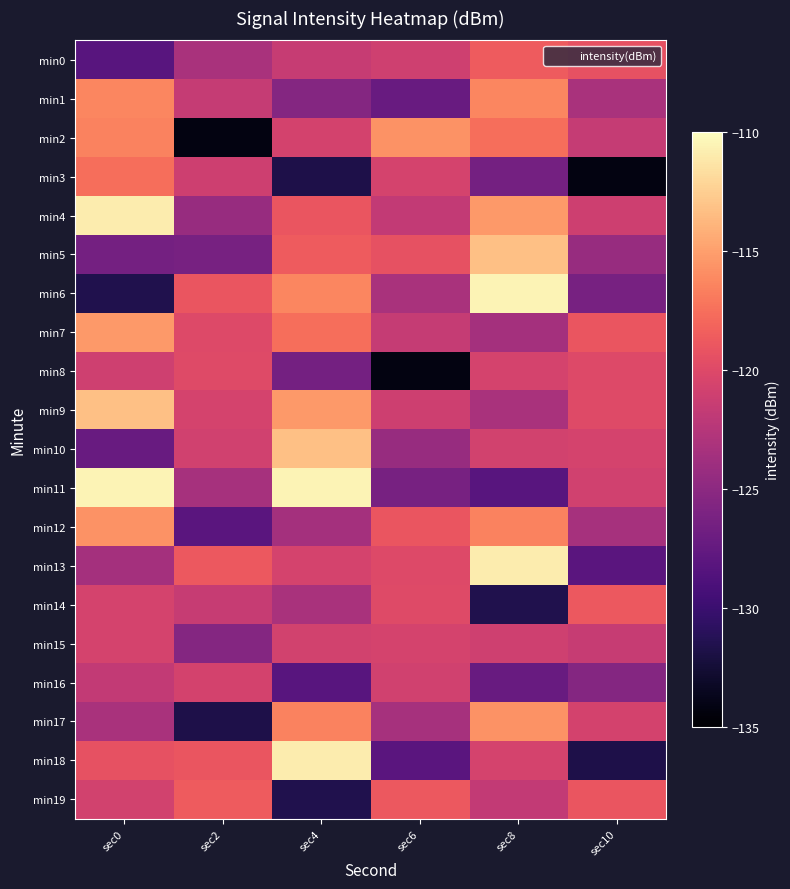

At which category is the sum across all series the highest?

sec8